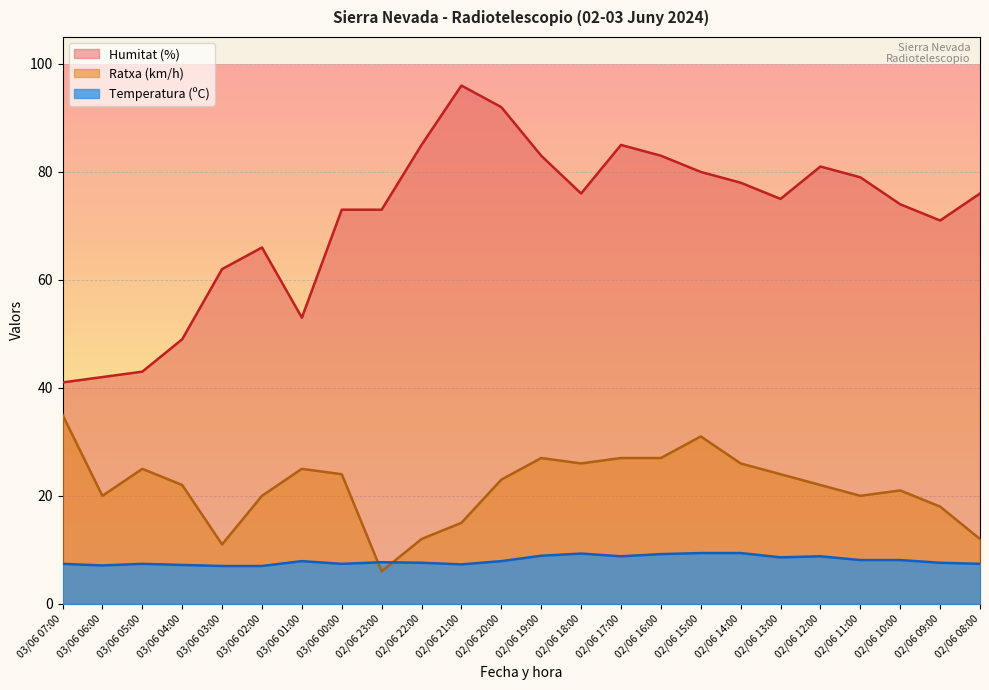

How many values in the Humitat (%) series are below 76?

12